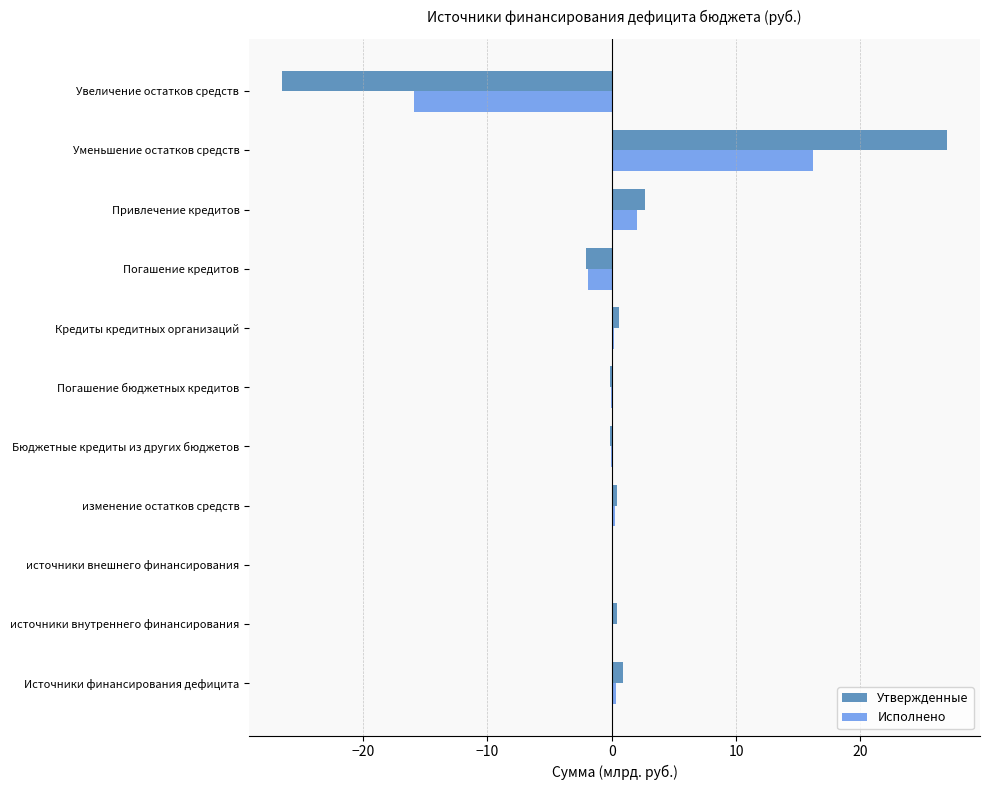

What is the greatest value displayed?

26.9